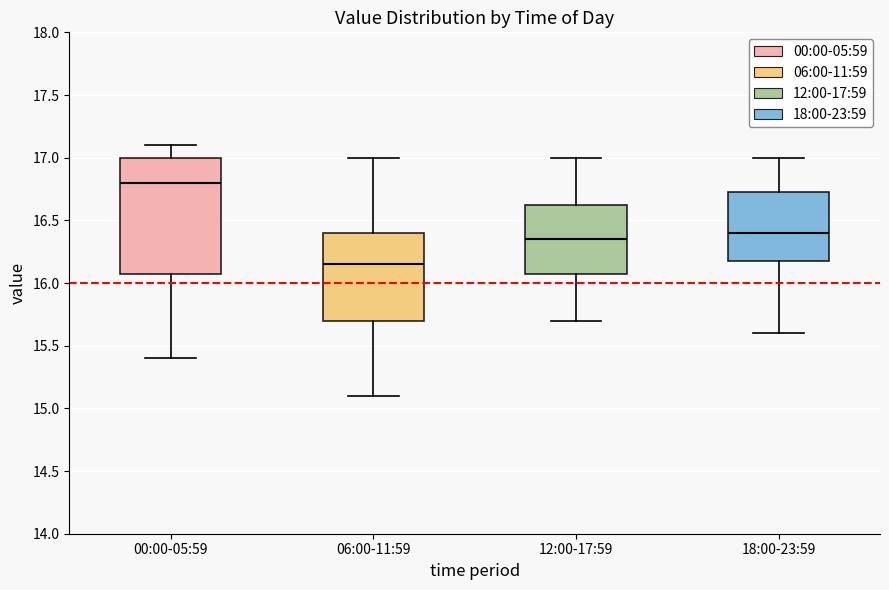

Which box's median line is the highest?

00:00-05:59